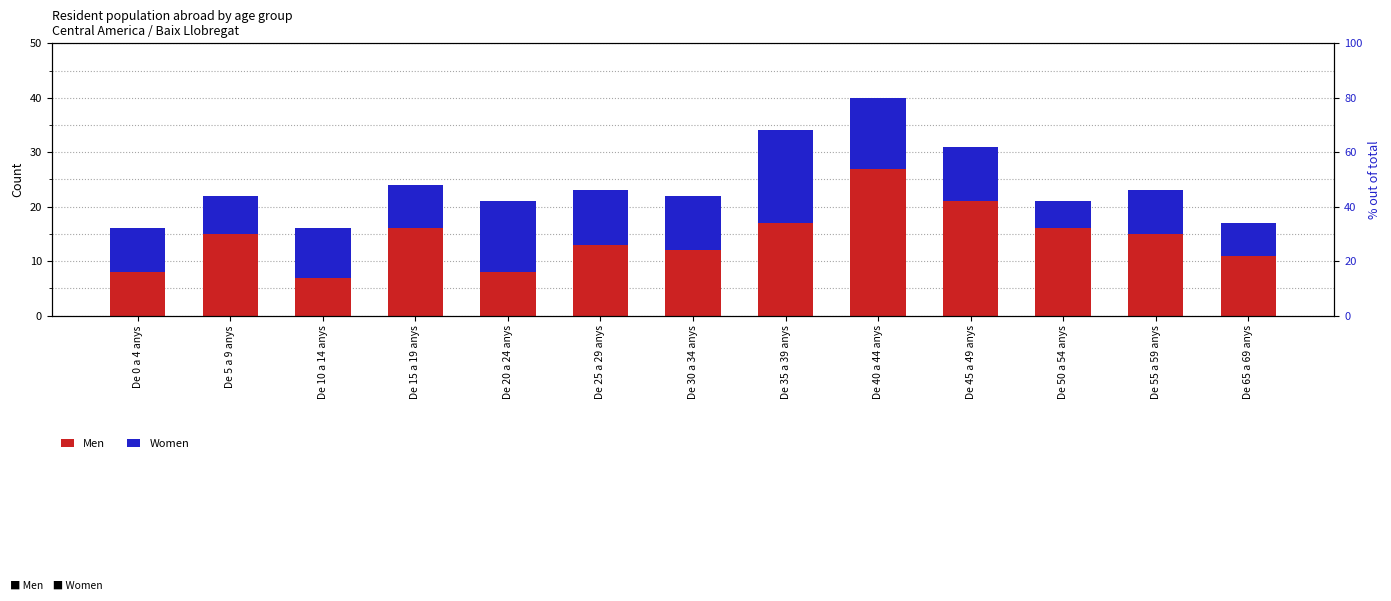

What is the difference between the highest and lowest values at De 65 a 69 anys?

5